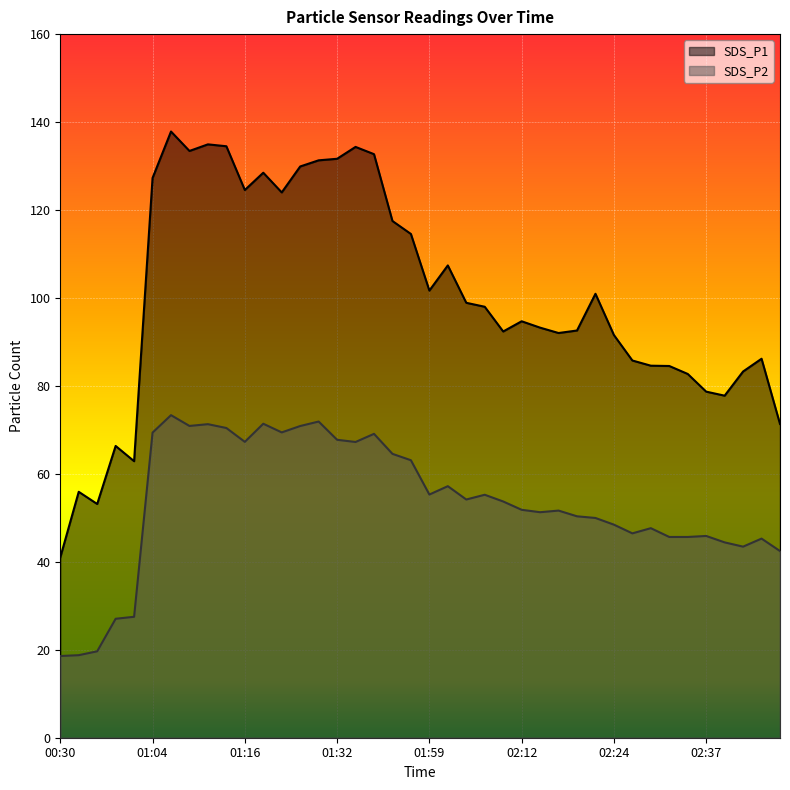

What is the label of the 11th point from the left?

01:16